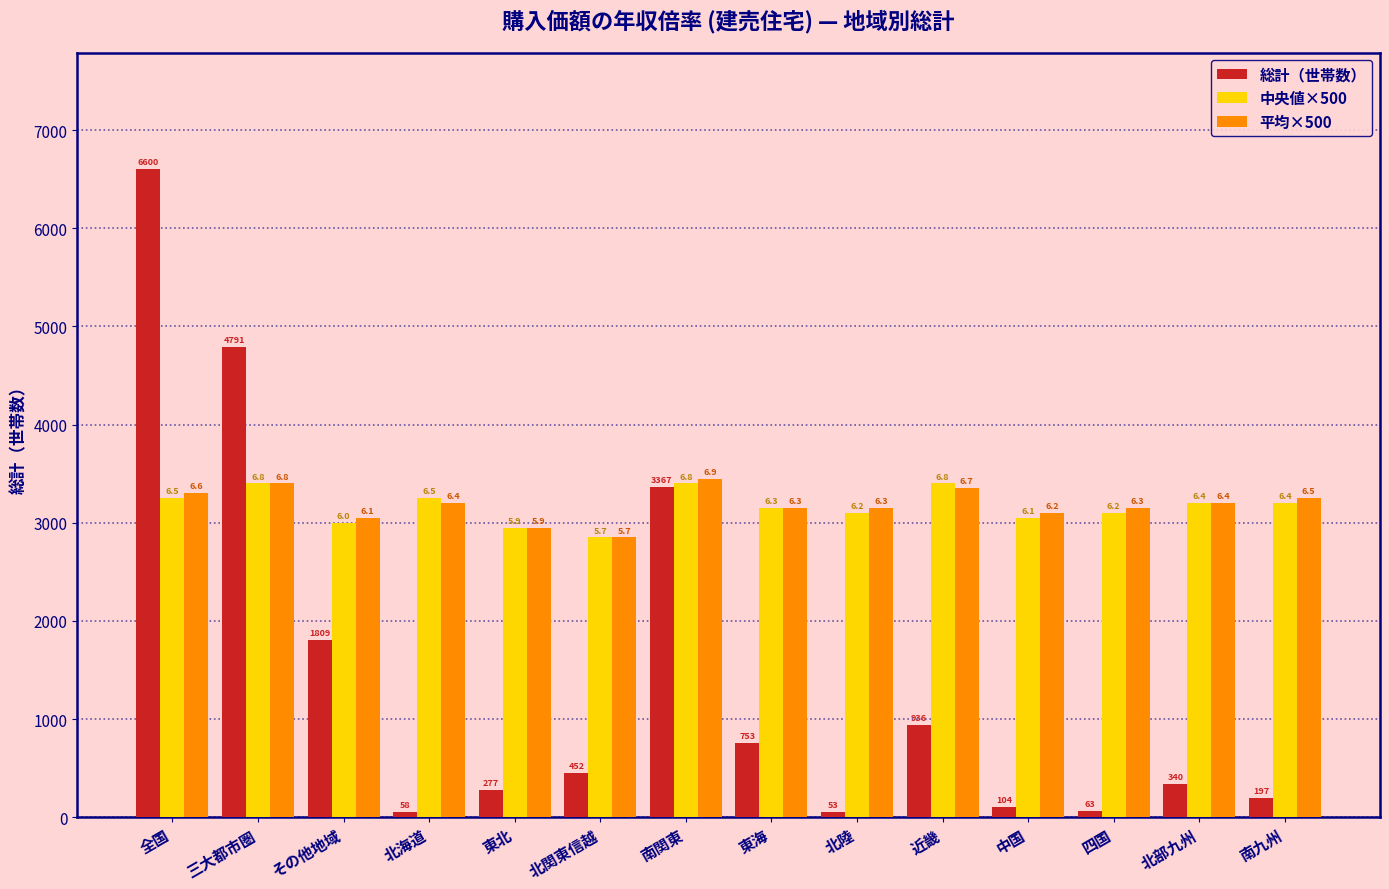

What is the label of the 10th bar from the right?

東北